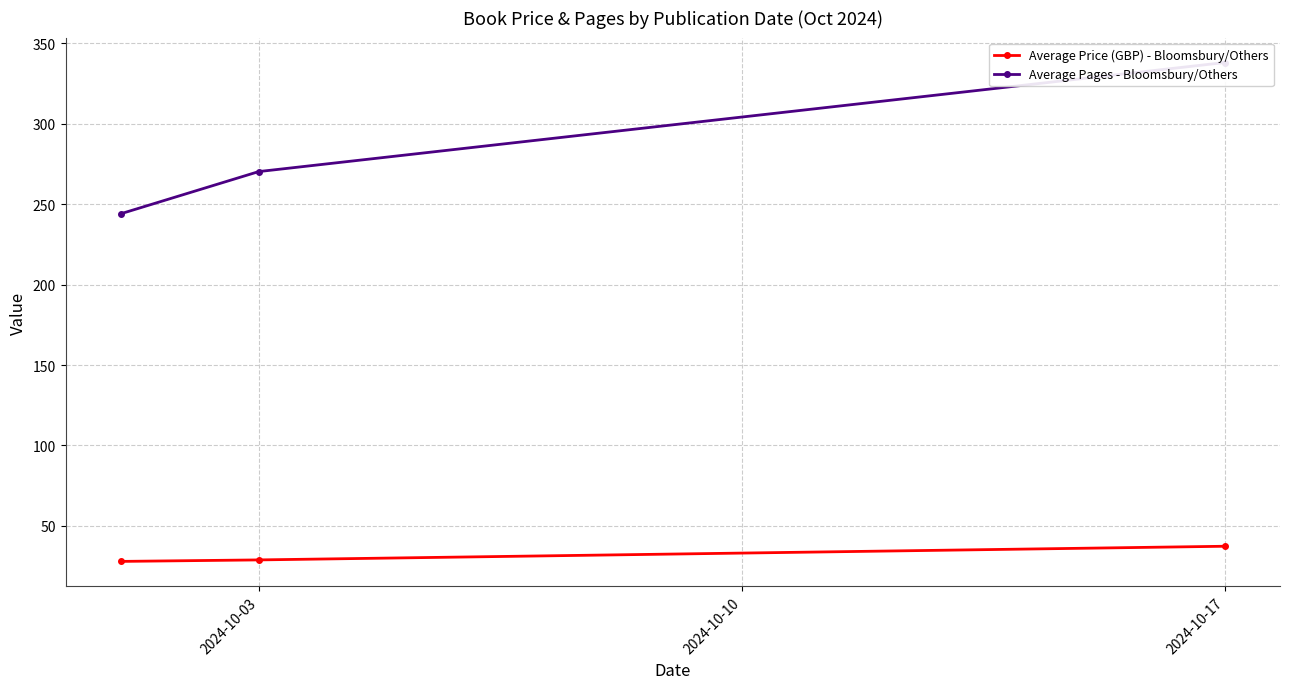

Which series has the largest range (max minus min)?

Average Pages - Bloomsbury/Others